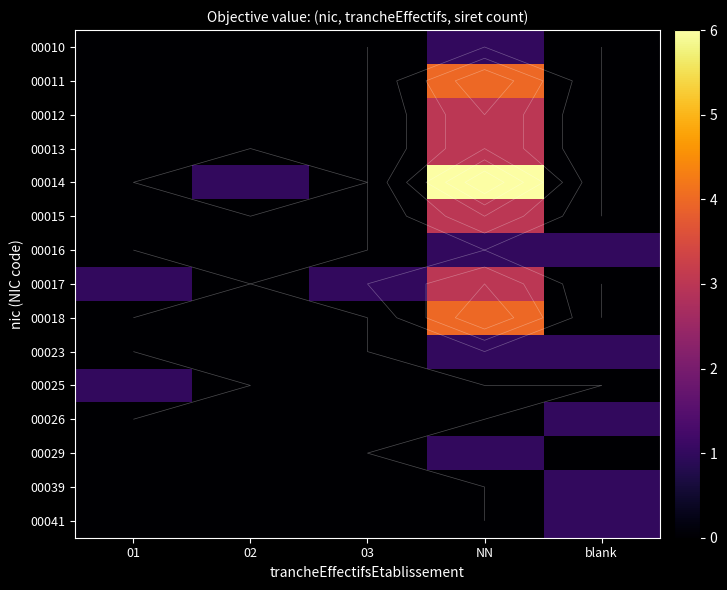

The value of 00016 at blank is 1. True or false?

True